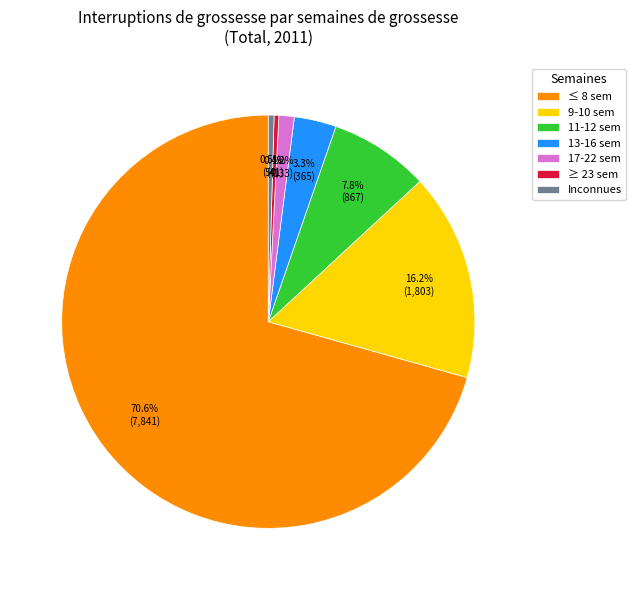

How many slices are in this pie chart?

7